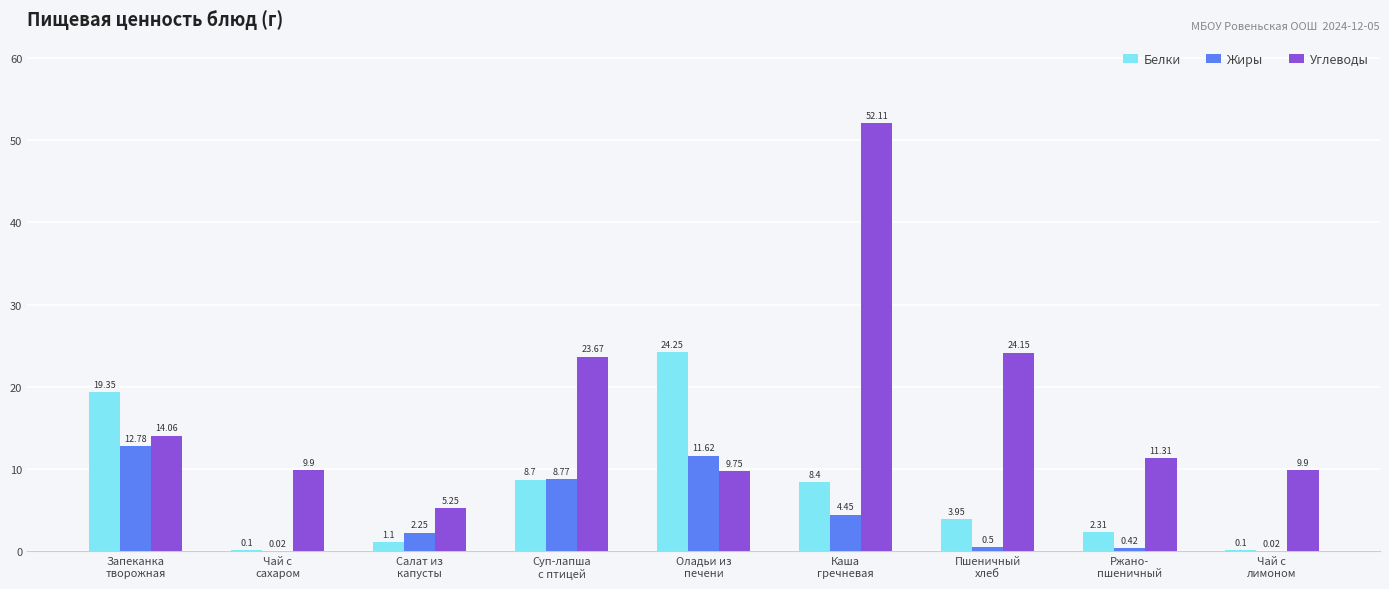

Does the chart contain stacked bars?

No